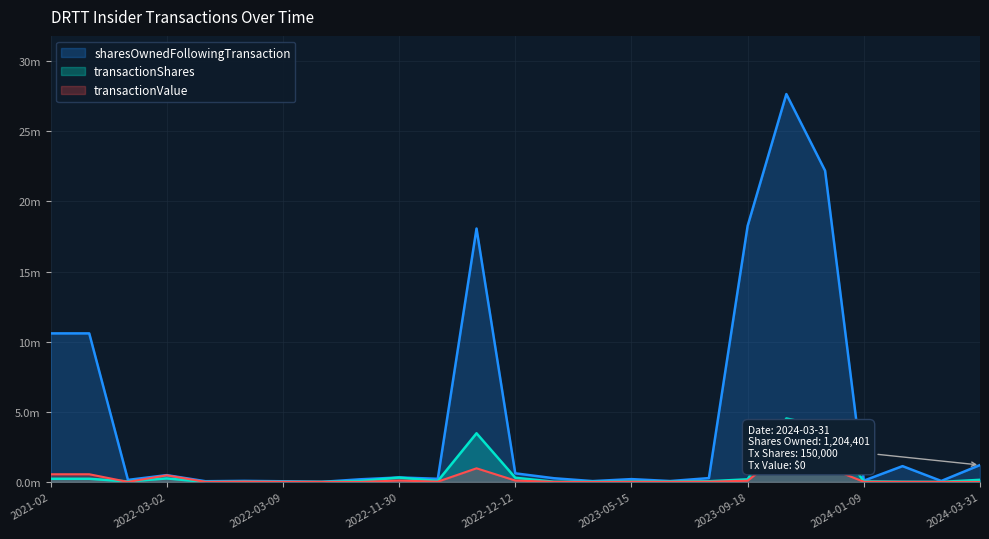

Where do transactionValue and transactionShares first cross each other?

2021-11 and 2022-03-01